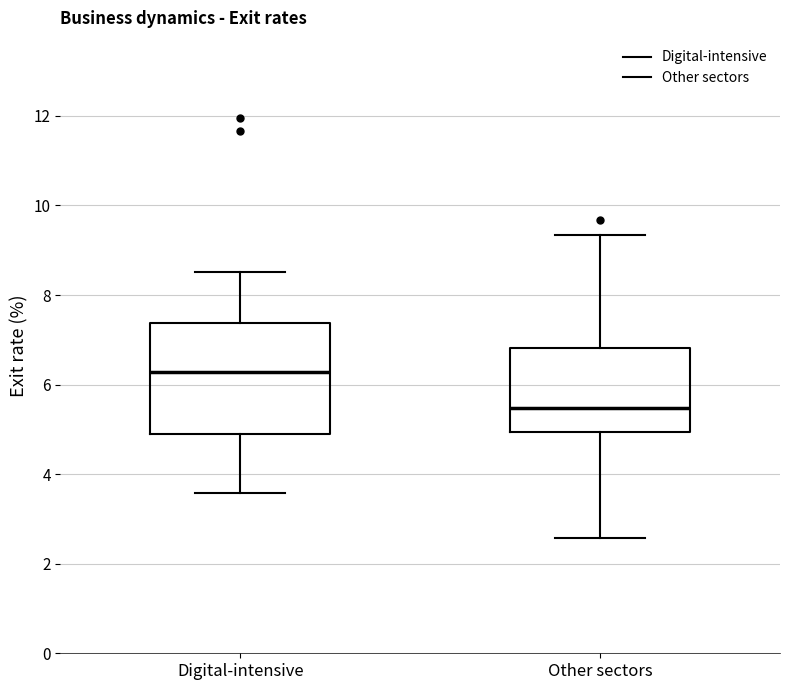

Where does the upper whisker of the box for Digital-intensive end on the y-axis? The values are not printed on the chart, so give them approximately, as read against the axis.

8.6